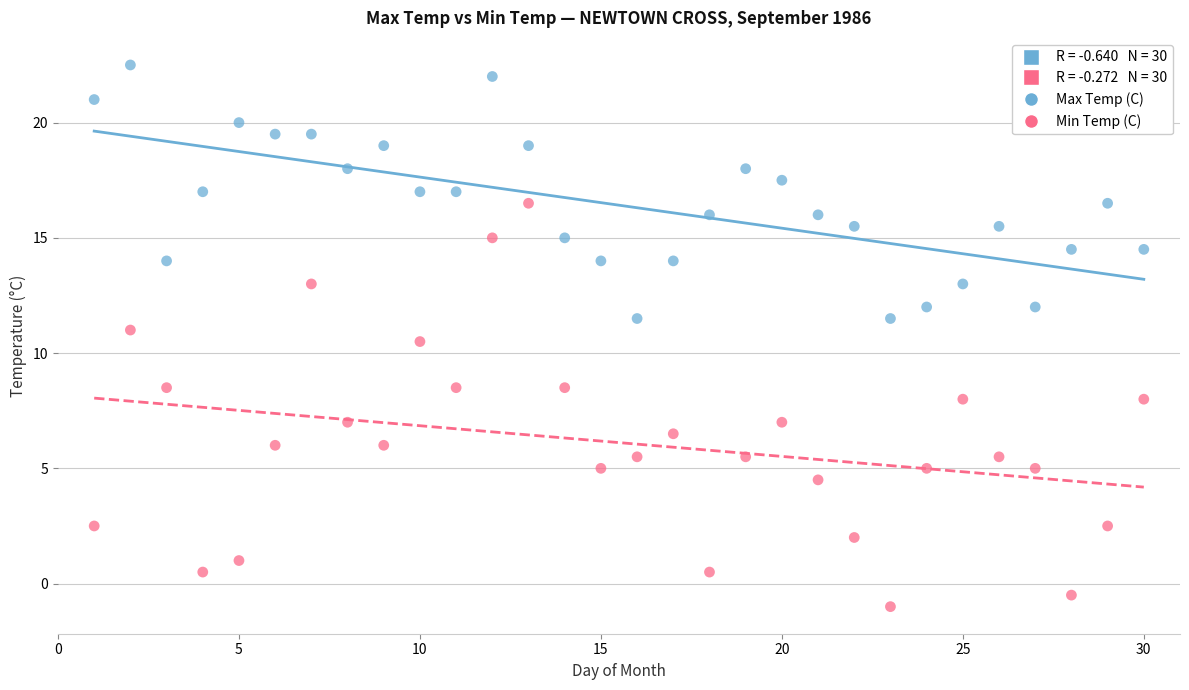

Which series contains the highest Y value?

Max Temp (C)